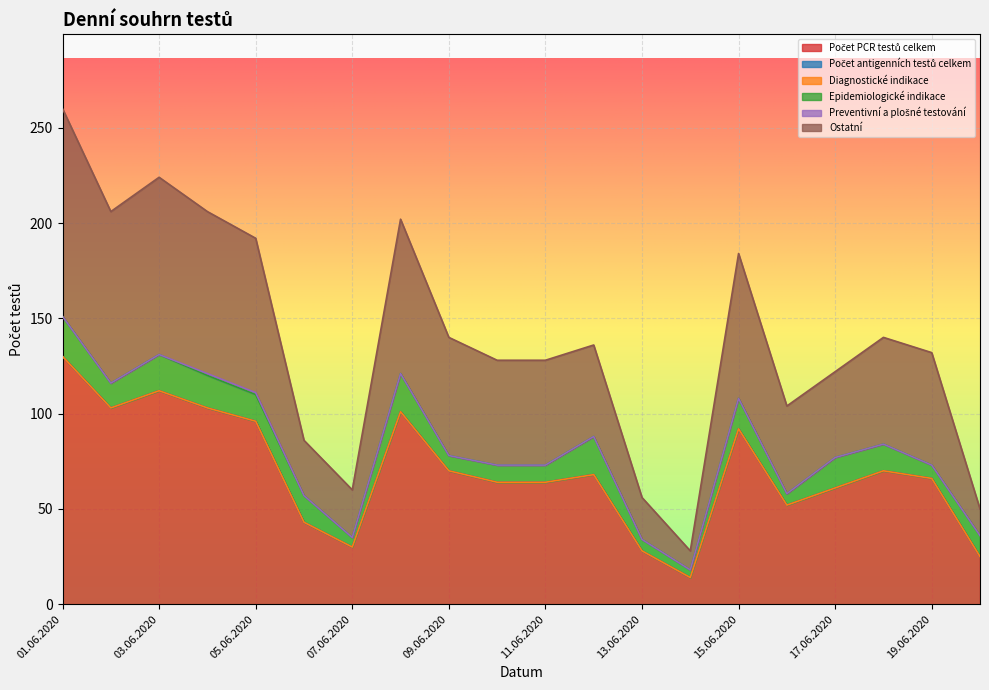

The value of Ostatní at 11.06.2020 is 55. True or false?

True